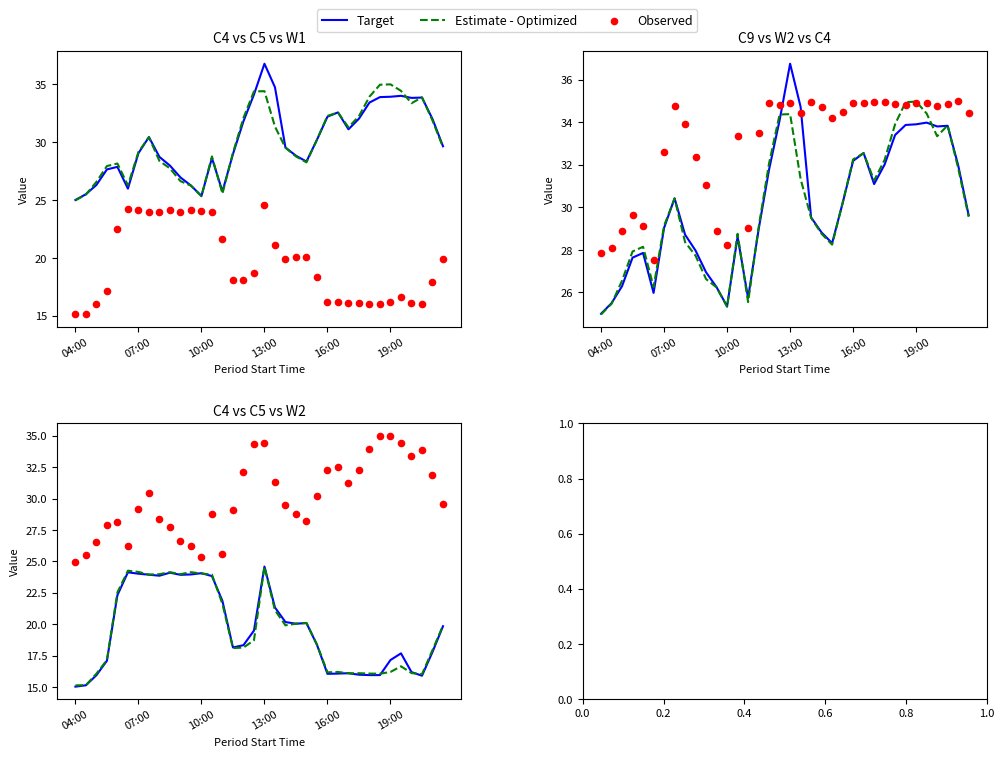

Which series reaches the minimum Y coordinate?

Target